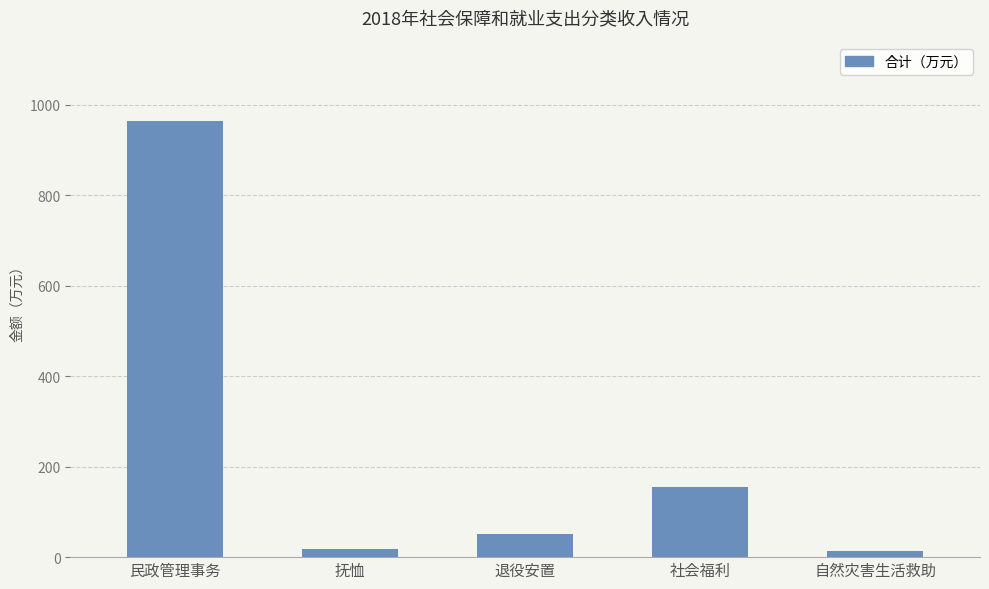

What is the average value?

240.2